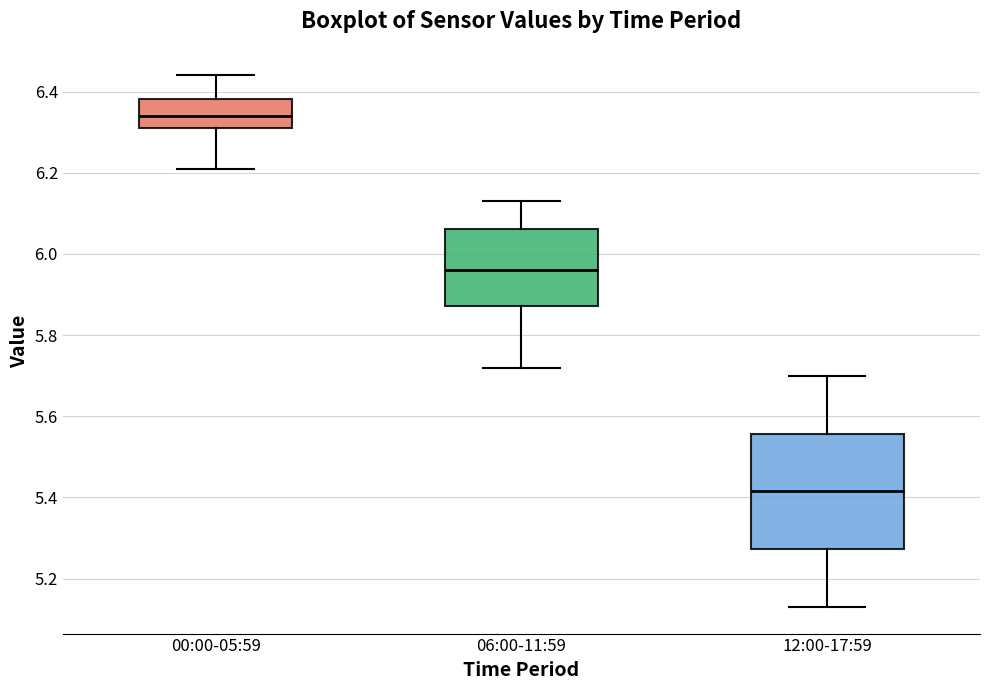

Which box is the tallest, from its lower edge to its upper edge?

12:00-17:59